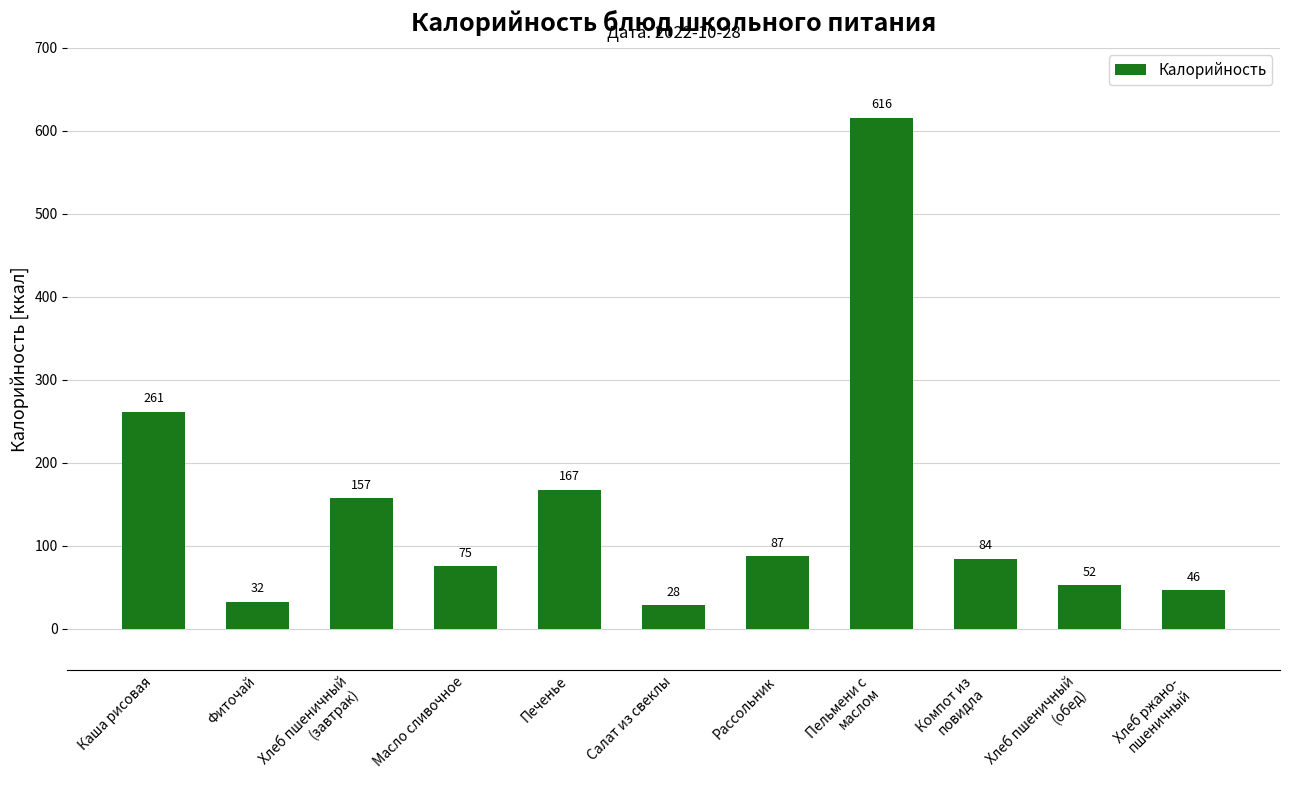

Reading left to right, what are all the values shown in this chart?

261	32	157	75	167	28	87	616	84	52	46